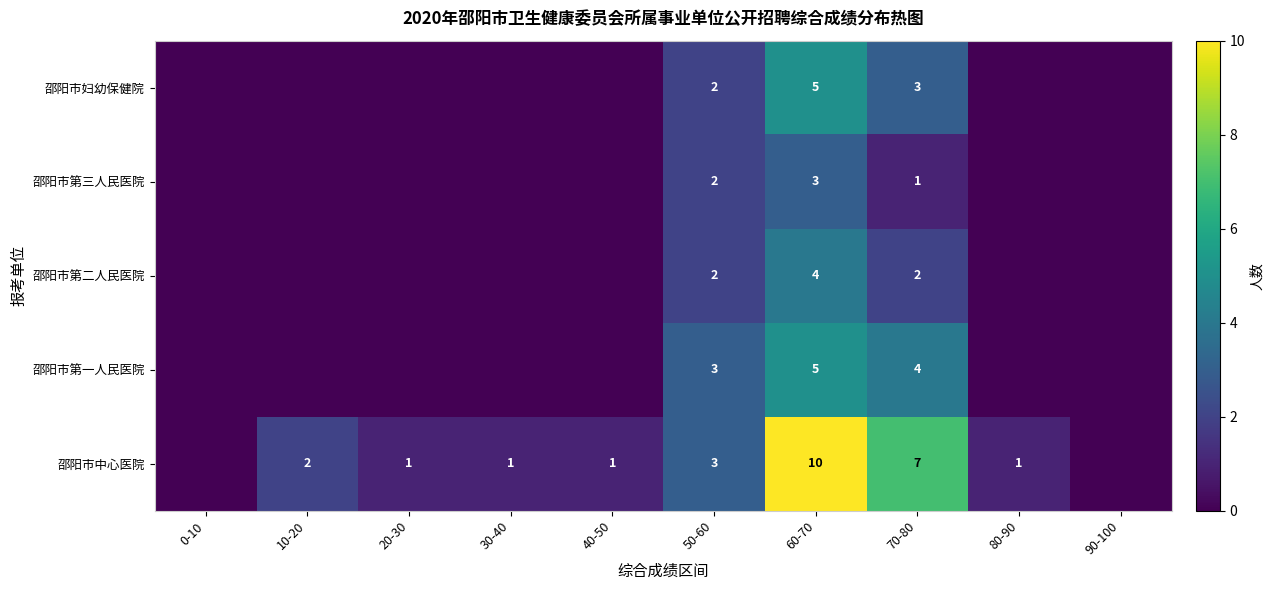

The 邵阳市中心医院 series shows 10 at 60-70. True or false?

True